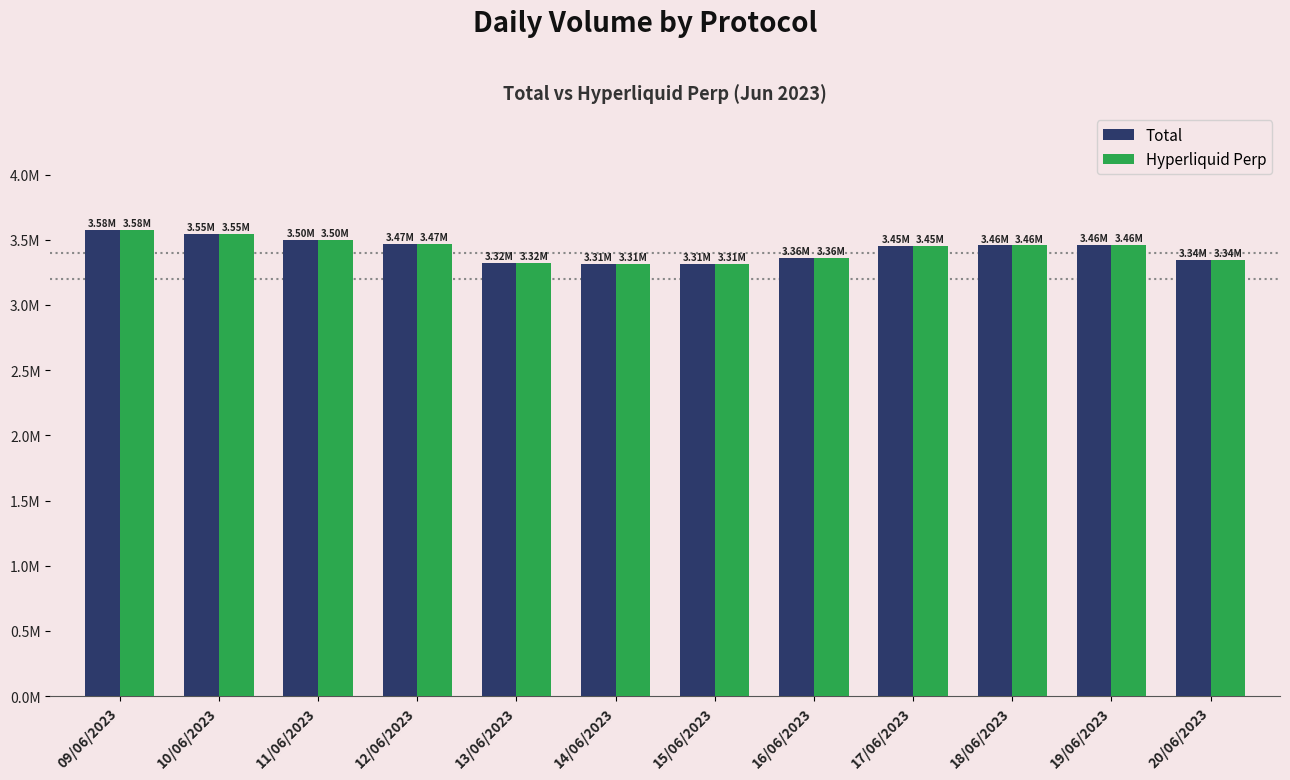

What are all the series names shown in the legend?

Total, Hyperliquid Perp